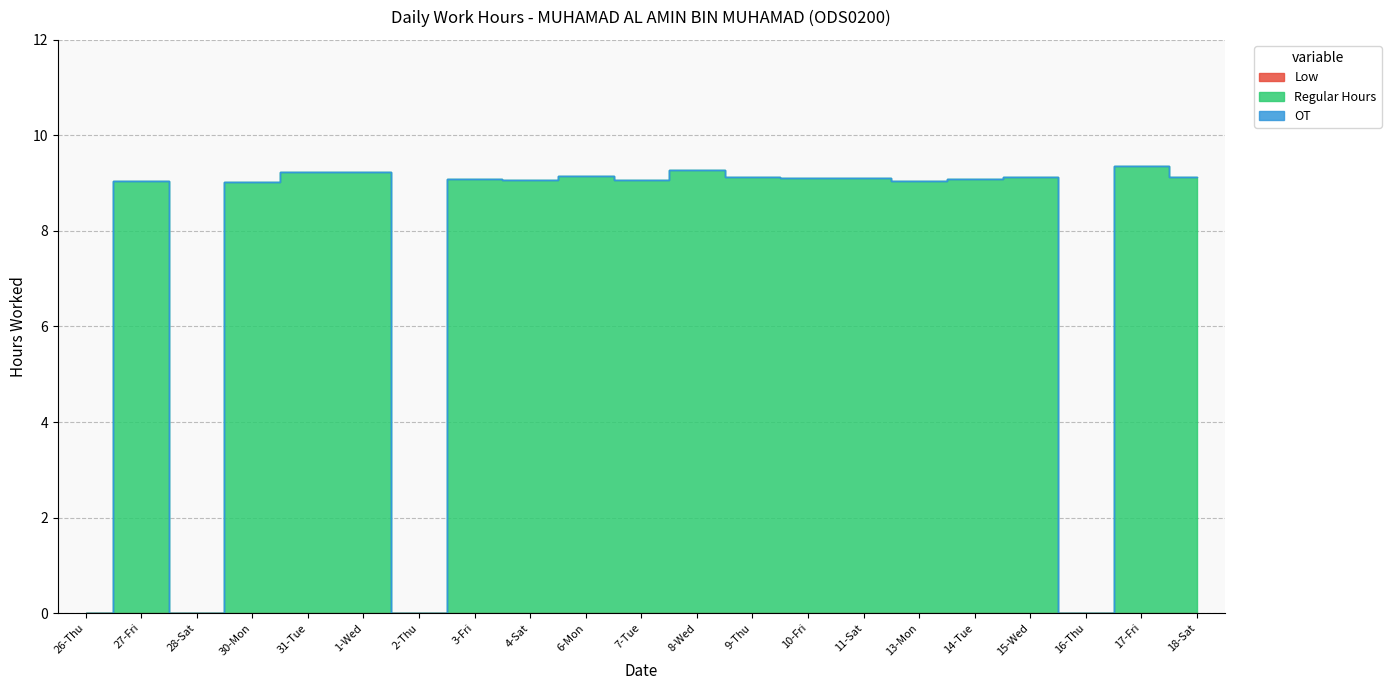

True or false: OT has more than 1 points higher than both neighbors.

False